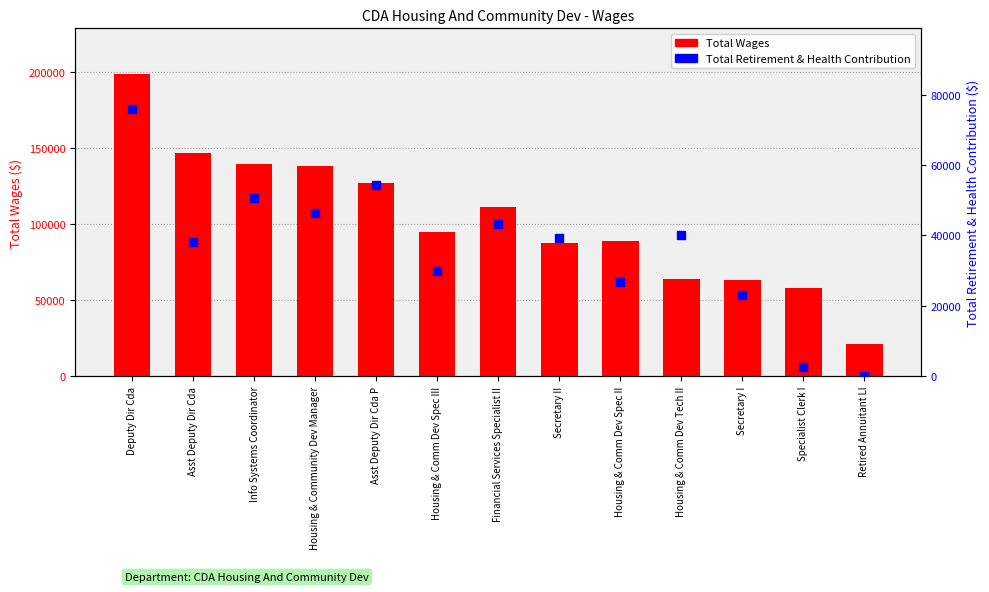

Which series has the largest total across all categories?

Total Wages